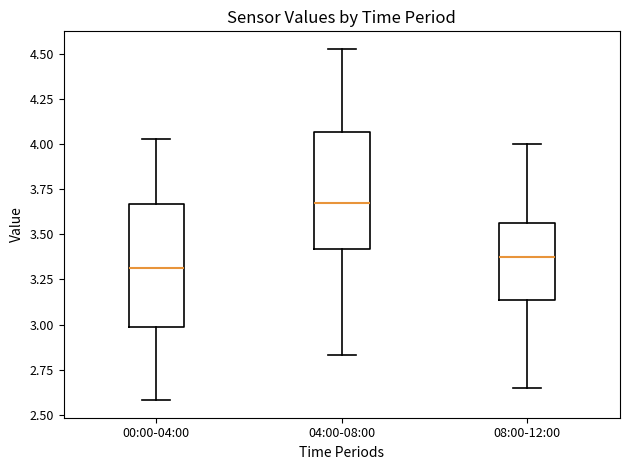

Reading left to right, read every box against the y-axis: the position of its median line, the range the box covers, and the ends of its whiskers. The values are not printed on the chart, so give them approximately, as read against the axis.

00:00-04:00: median 3.30, box 3.00 to 3.65, whiskers 2.60 to 4.05
04:00-08:00: median 3.70, box 3.40 to 4.05, whiskers 2.85 to 4.55
08:00-12:00: median 3.40, box 3.15 to 3.55, whiskers 2.65 to 4.00